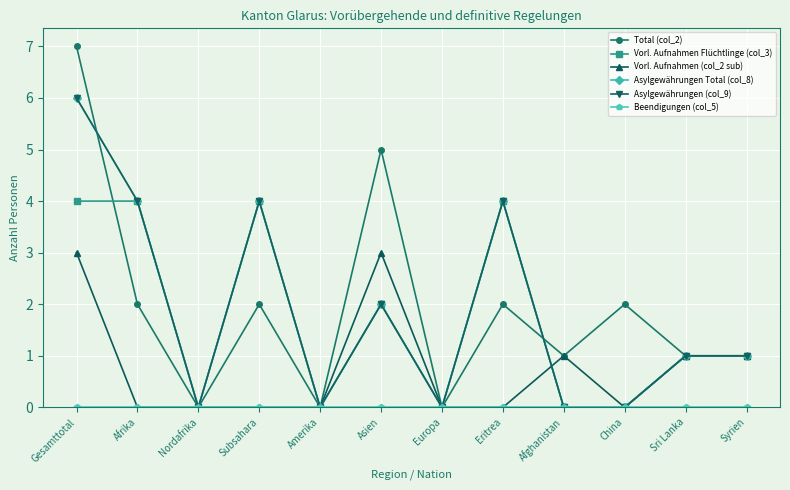

What is the label of the 7th point from the right?

Asien